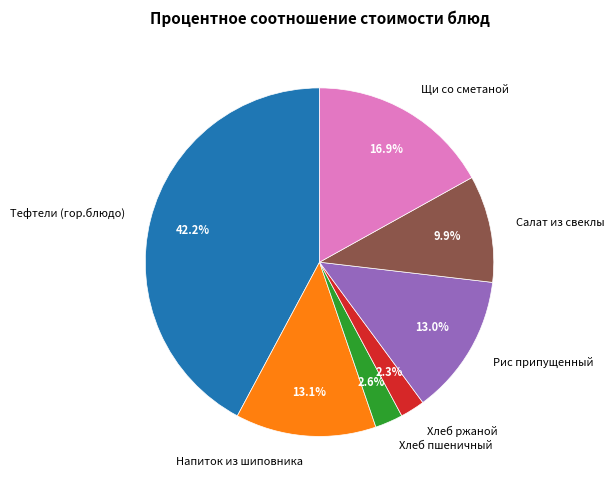

To the nearest percent, what is the combined percentage of Напиток из шиповника and Тефтели (гор.блюдо)?

55%